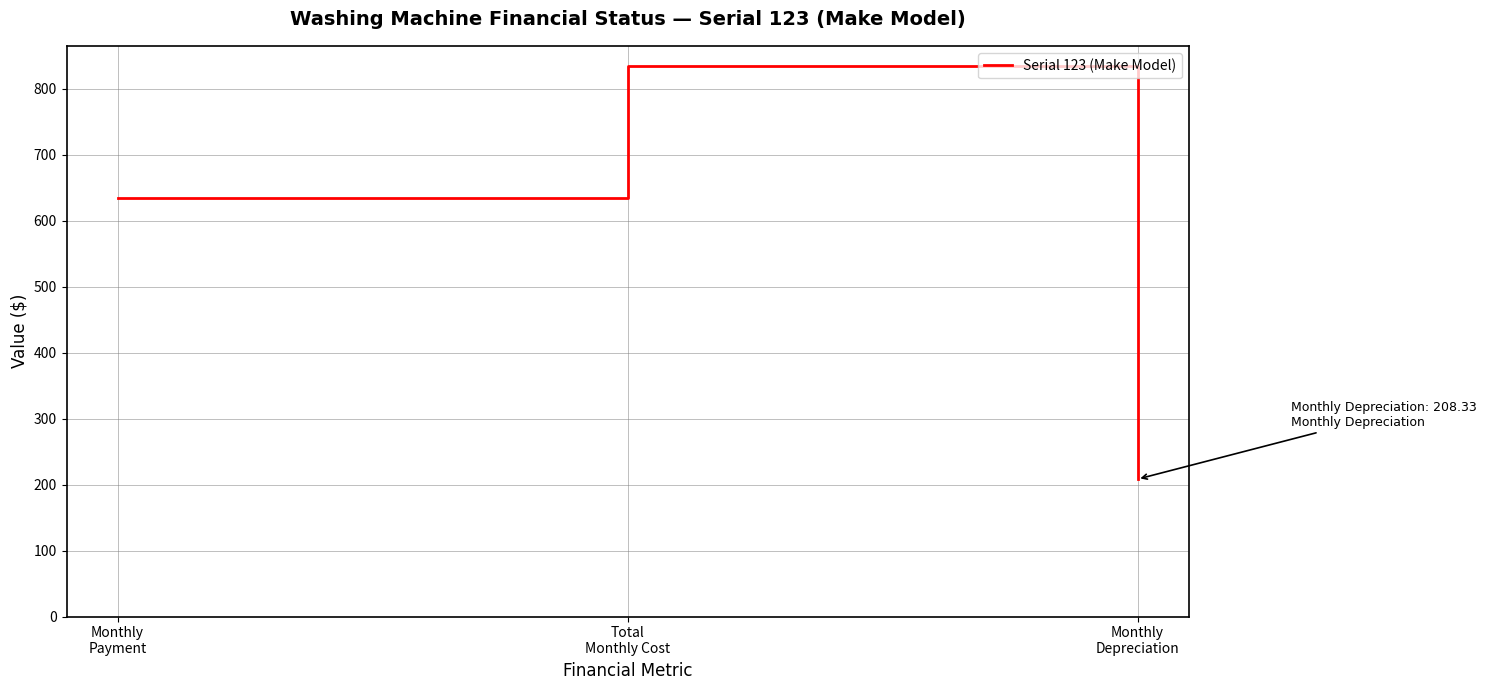

How many values are below 634?

1